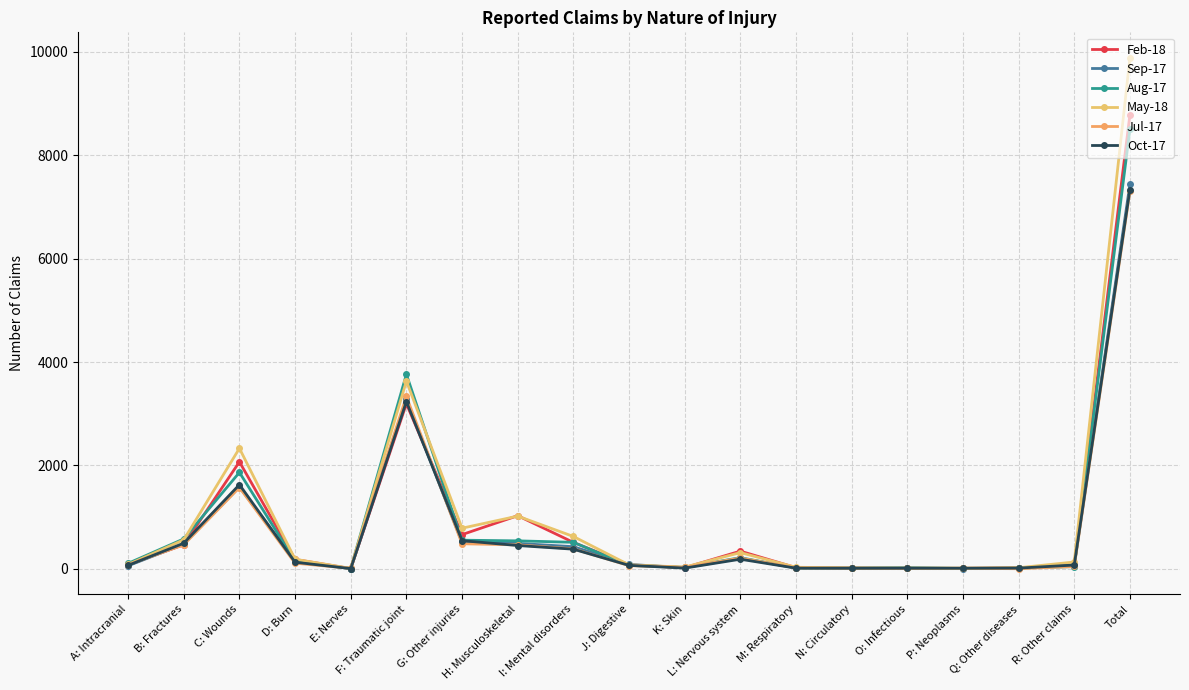

Which category has the highest value across all series?

Total